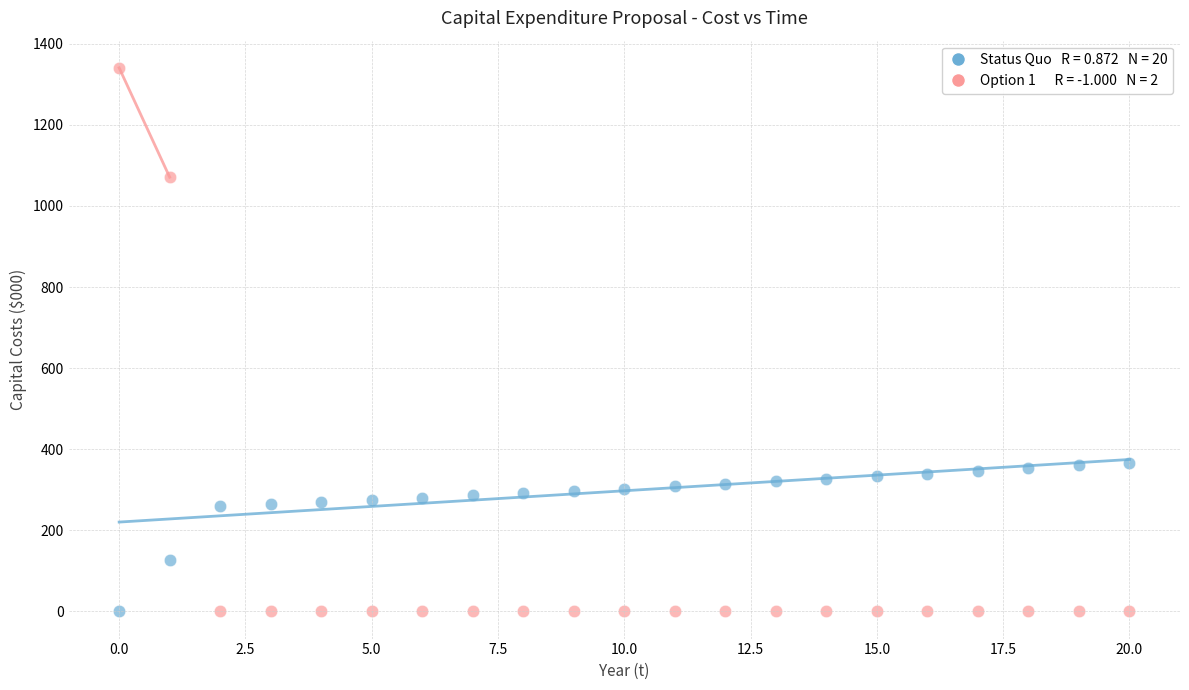

Across all data points, what is the range of Y values (max minus min)?

1340.7